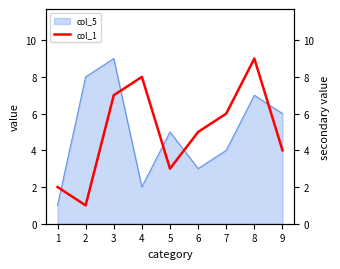

Is it true that the value at 8 is 9?

True